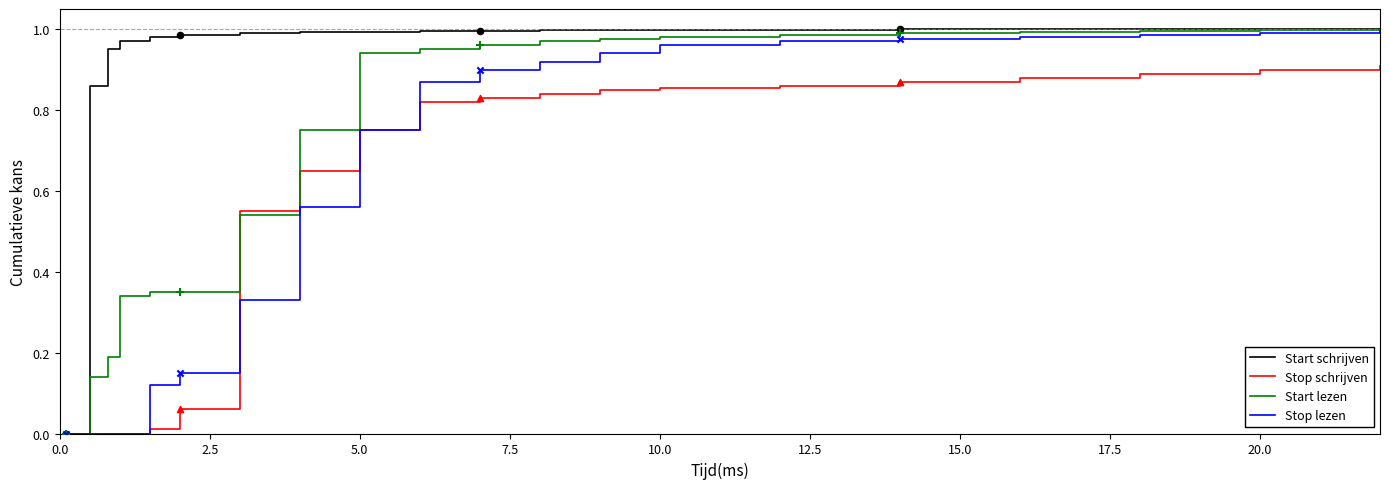

Which series has the largest total across all categories?

Start schrijven